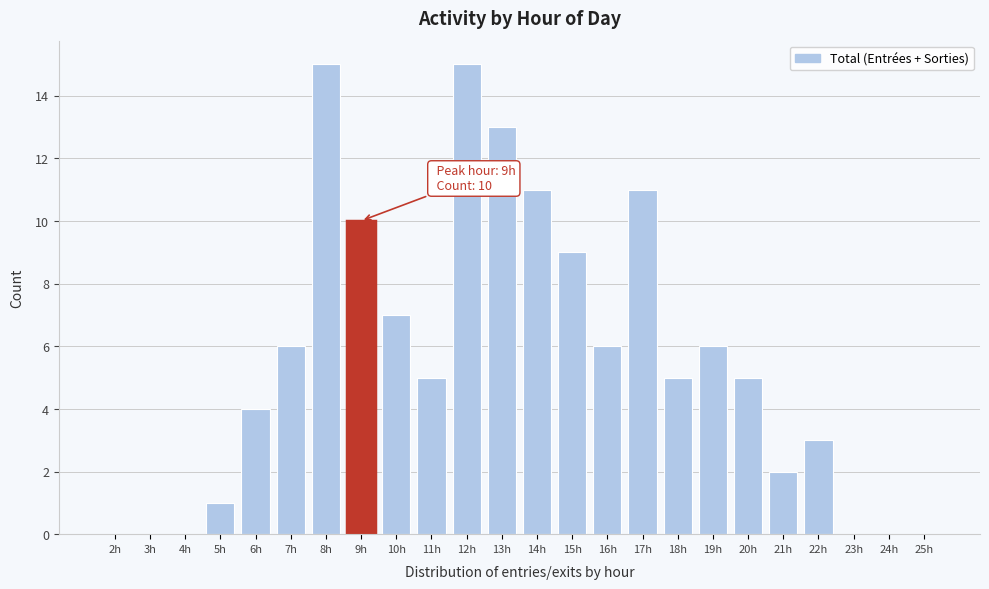

Reading left to right, what are all the values shown in this chart?

2h=0	3h=0	4h=0	5h=1	6h=4	7h=6	8h=15	9h=10	10h=7	11h=5	12h=15	13h=13	14h=11	15h=9	16h=6	17h=11	18h=5	19h=6	20h=5	21h=2	22h=3	23h=0	24h=0	25h=0